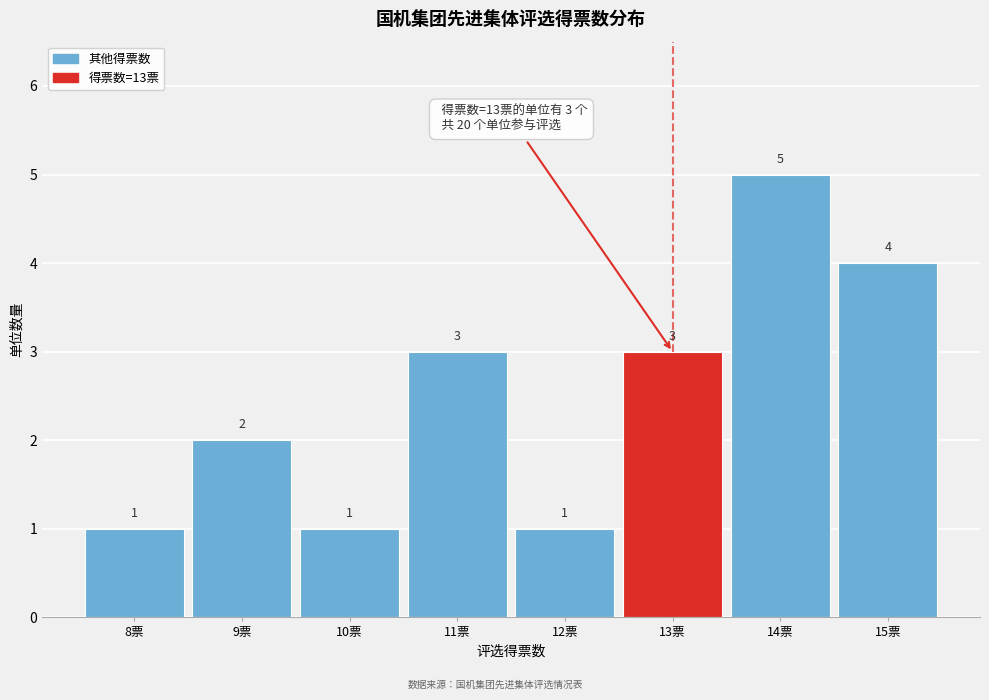

Reading left to right, transcribe this chart: for each bar, give the range it covers on the x-axis and its height.

7.5 to 8.5: 1
8.5 to 9.5: 2
9.5 to 10.5: 1
10.5 to 11.5: 3
11.5 to 12.5: 1
12.5 to 13.5: 3
13.5 to 14.5: 5
14.5 to 15.5: 4